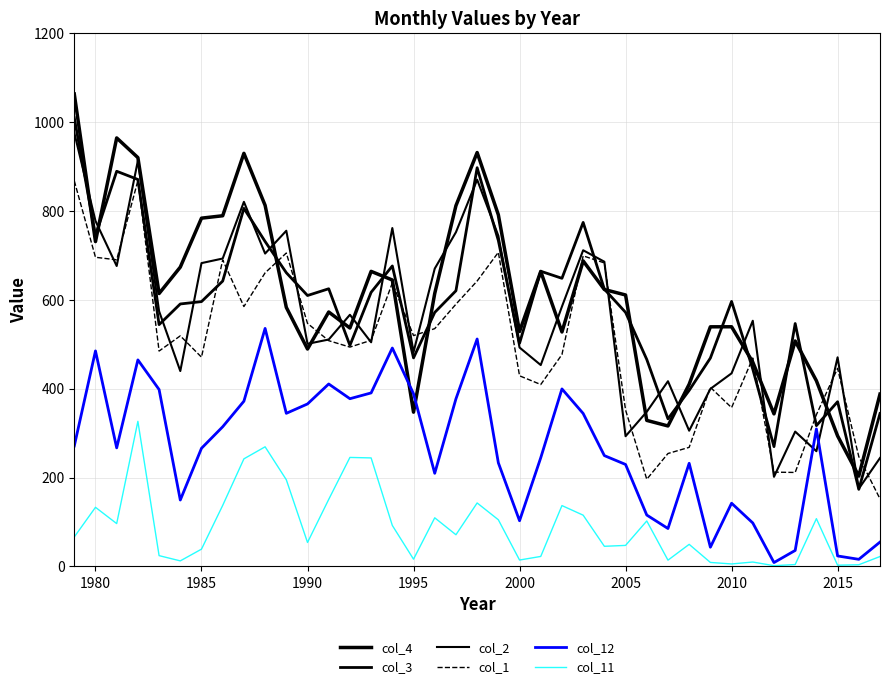

How many interior local peaks does the col_2 series have?

11